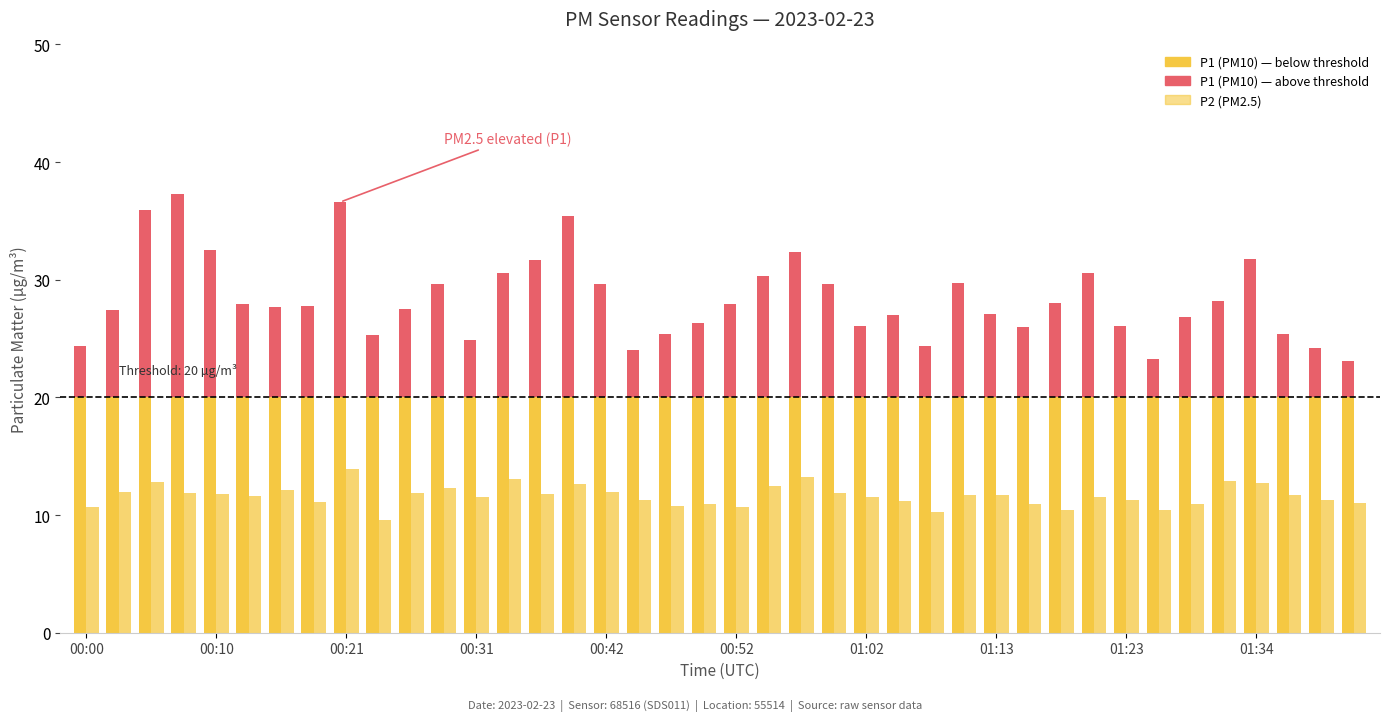

At which category is the sum across all series the highest?

00:21